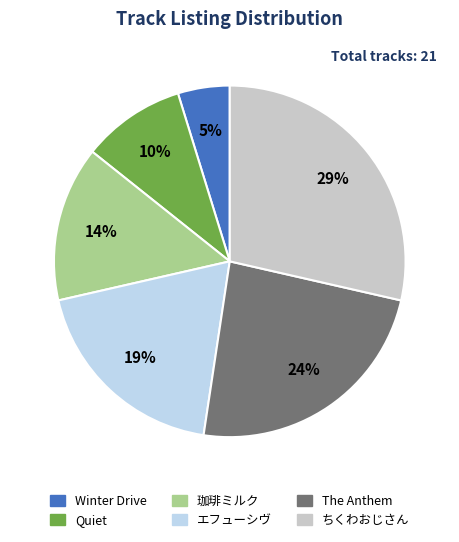

To the nearest percent, what is the average slice percentage?

17%